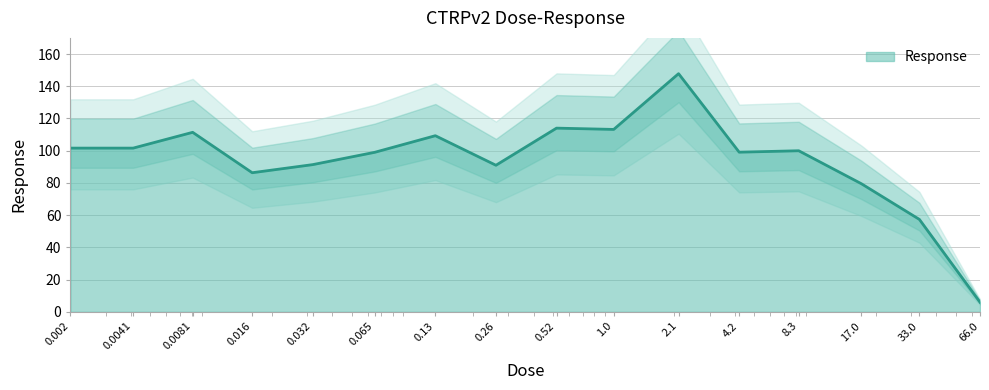

Reading left to right, list all the values displayed in this chart.

101.6	101.6	111.4	86.3	91.4	99.0	109.3	91.0	114.0	113.2	147.8	99.1	100.0	79.5	57.4	6.0